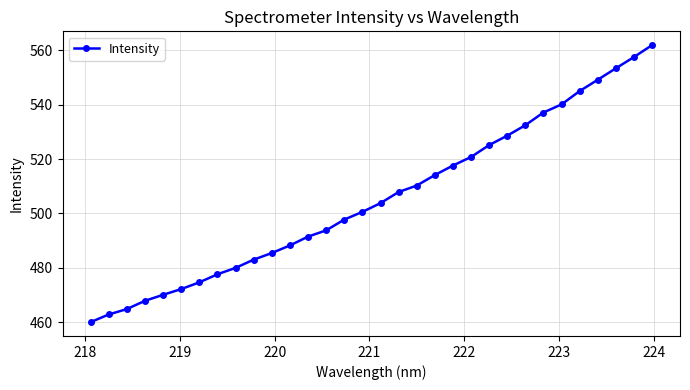

What is the smallest value displayed?

460.0